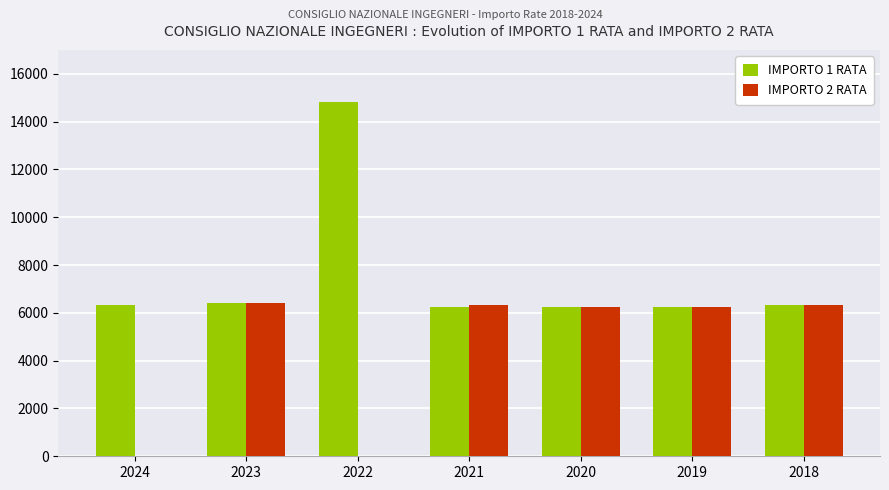

At which category is the sum across all series the highest?

2022